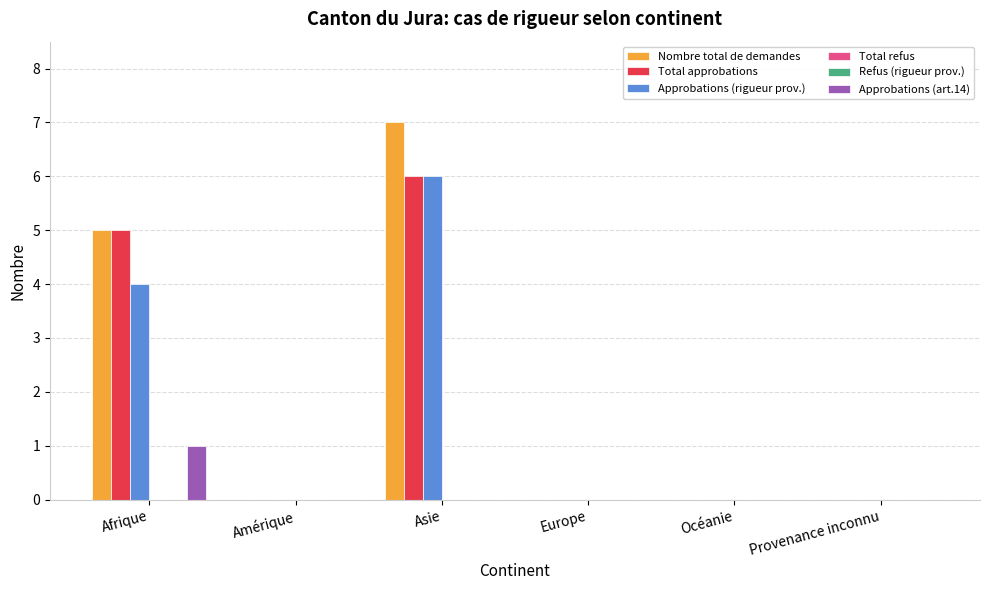

What position from the left is Asie?

3